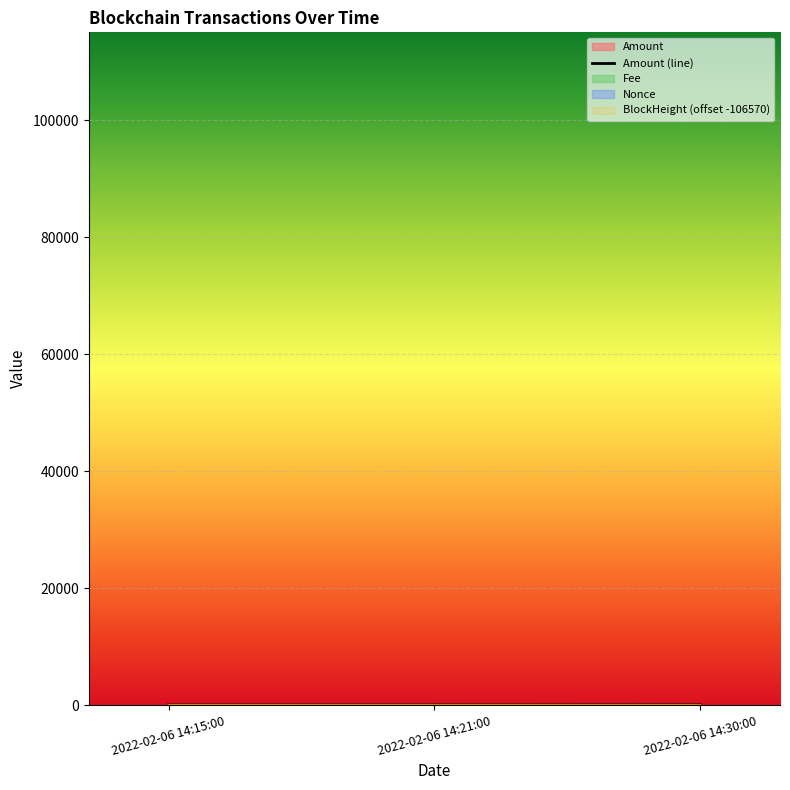

How many lines are shown in the chart?

1